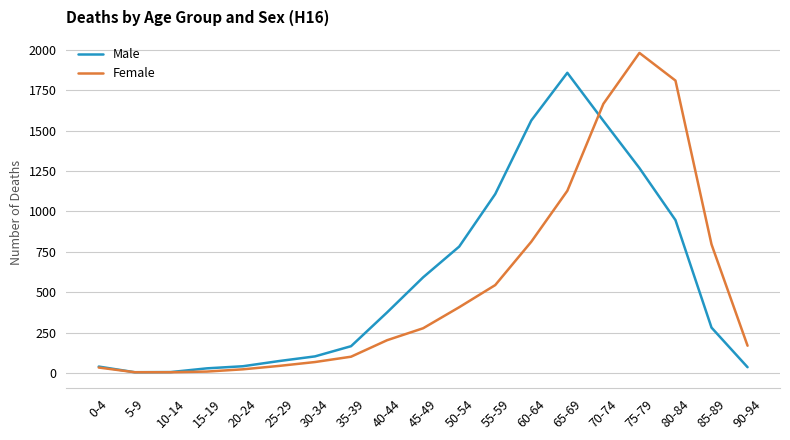

True or false: Male and Female intersect in this chart.

True